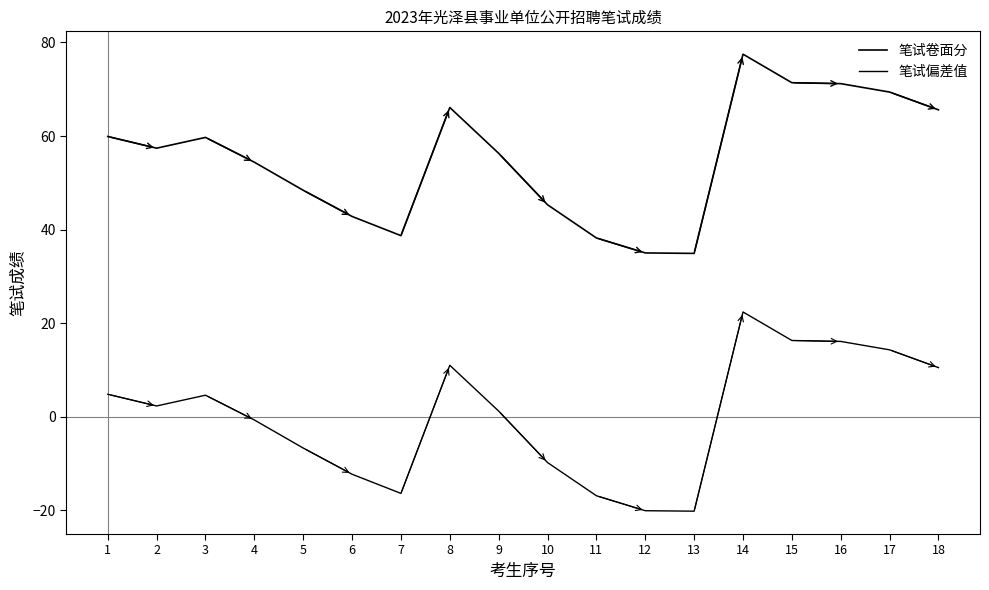

How many lines are shown in the chart?

2